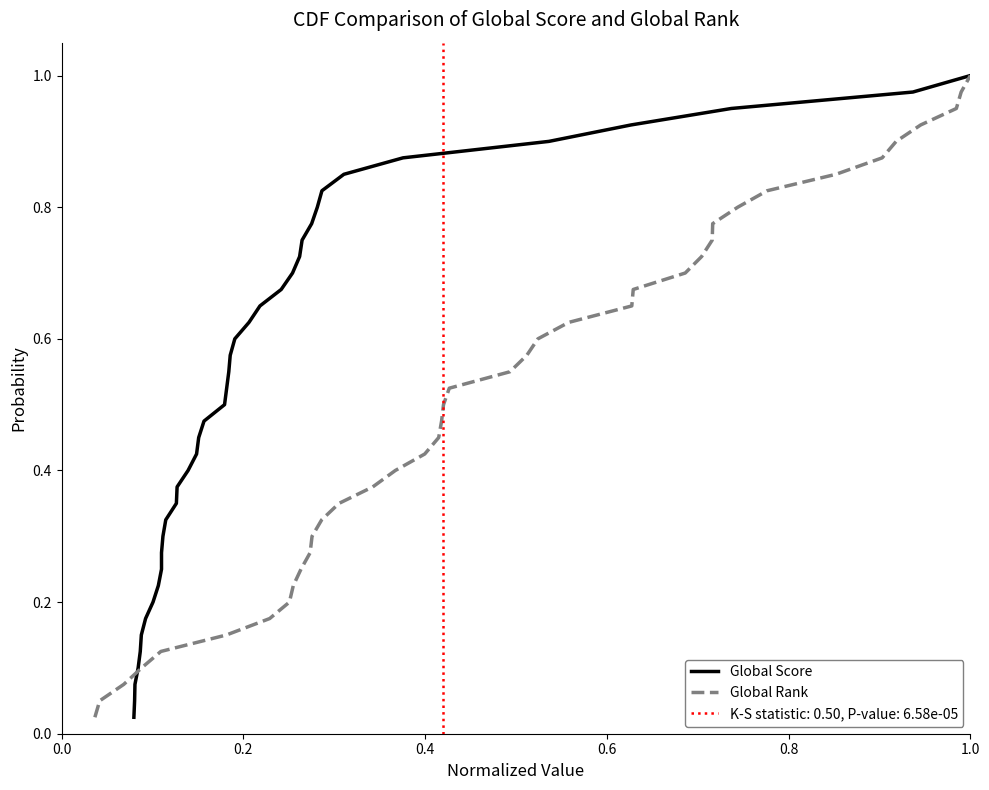

How many categories are shown in the chart?

40